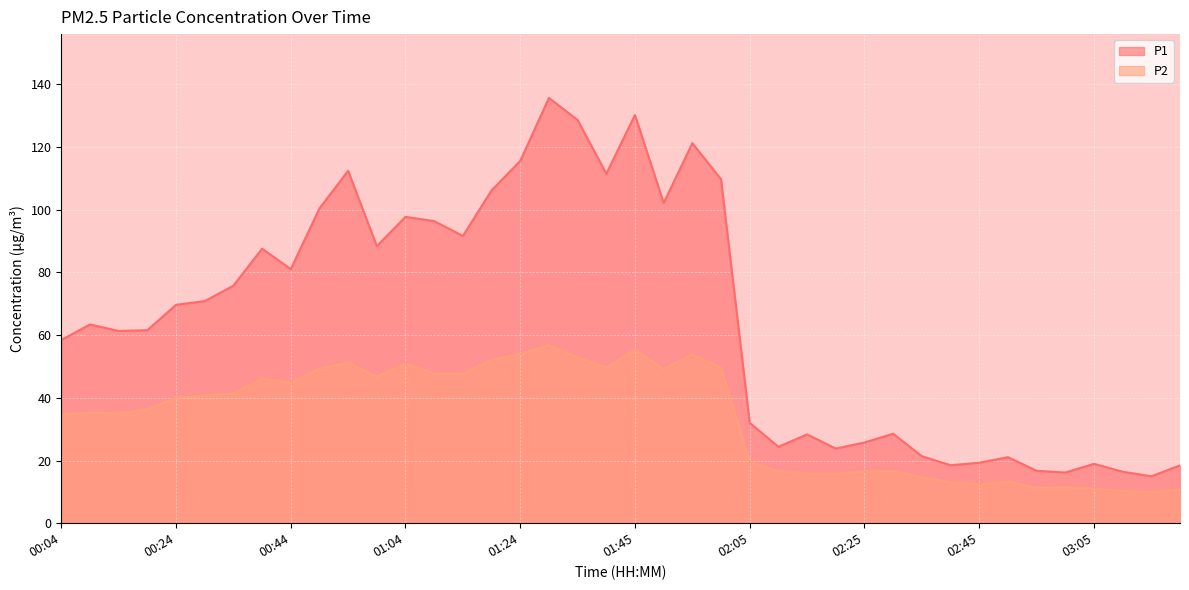

At which label is P2 closest to 33?

00:04